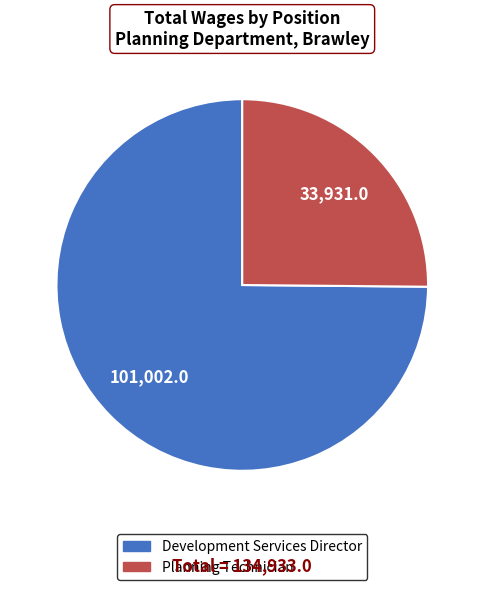

Is it true that Planning Technician is 25% of the pie?

True